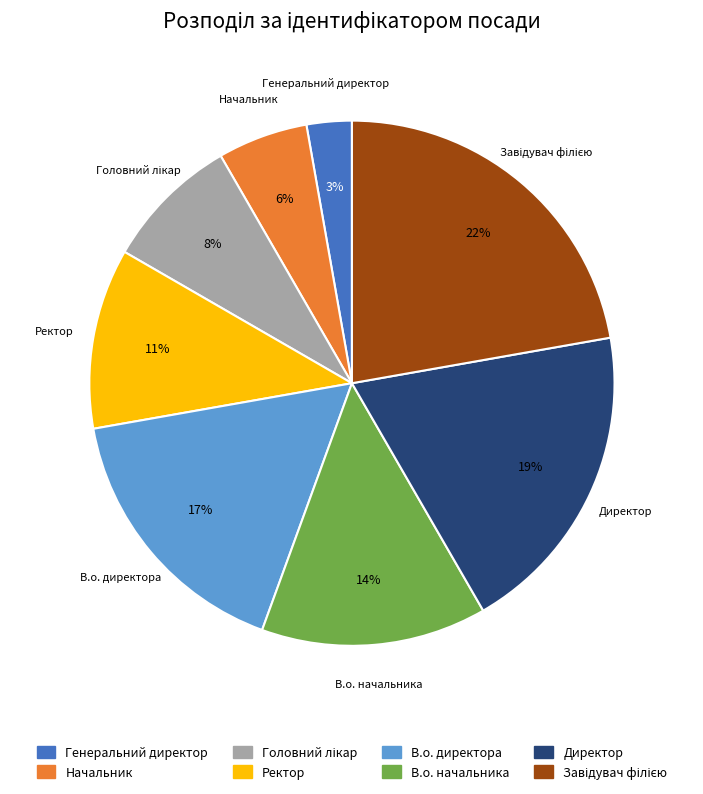

The В.о. начальника slice represents 27% of the pie. True or false?

False